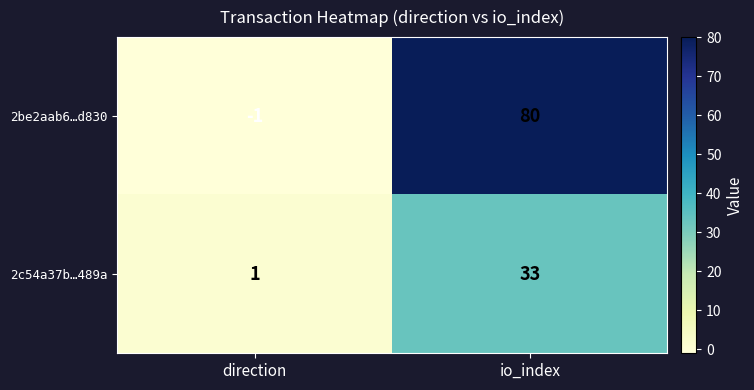

Rank the series by their average value, from lowest to highest.

2c54a37b…489a, 2be2aab6…d830